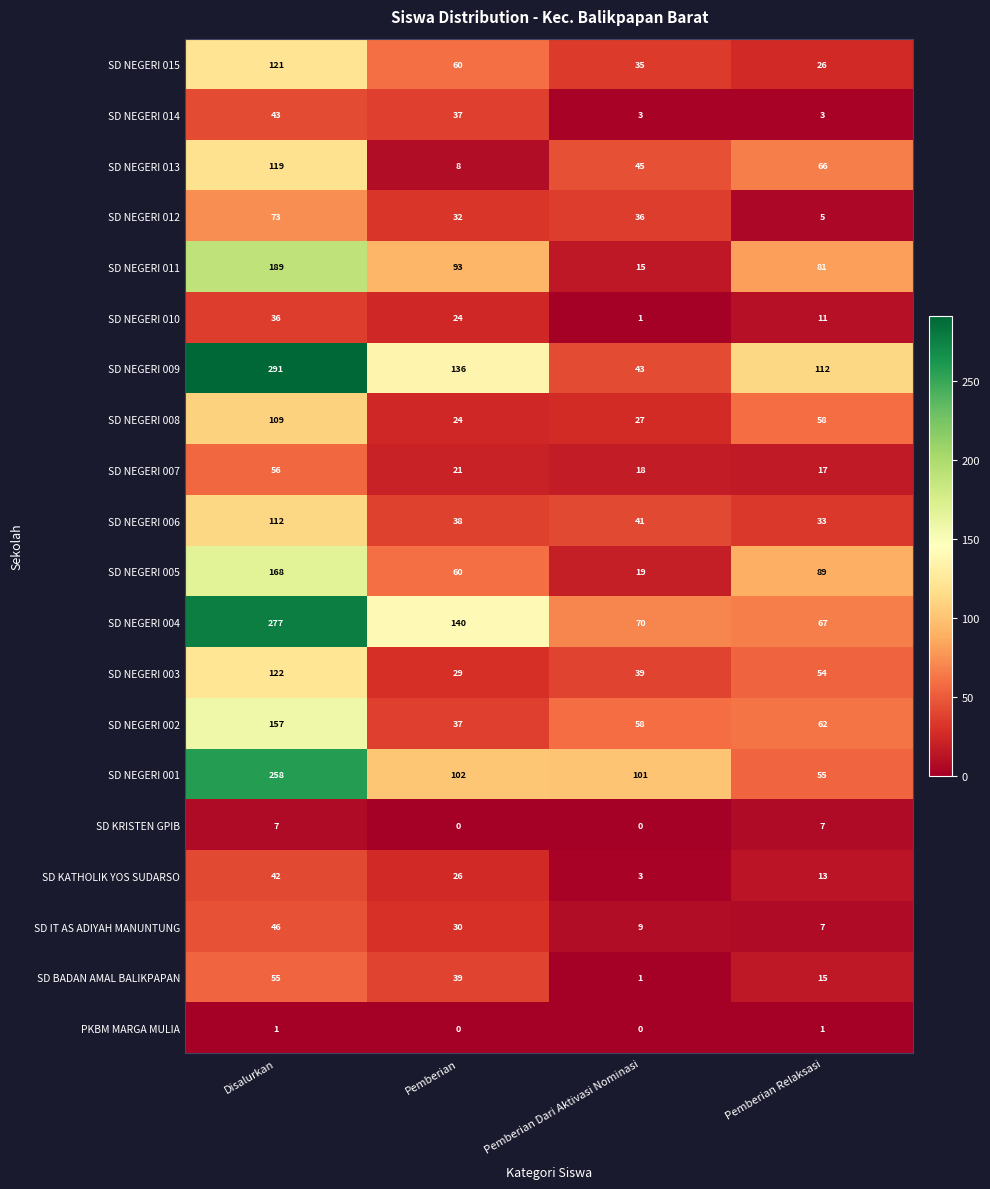

At which category is the sum across all series the highest?

Disalurkan